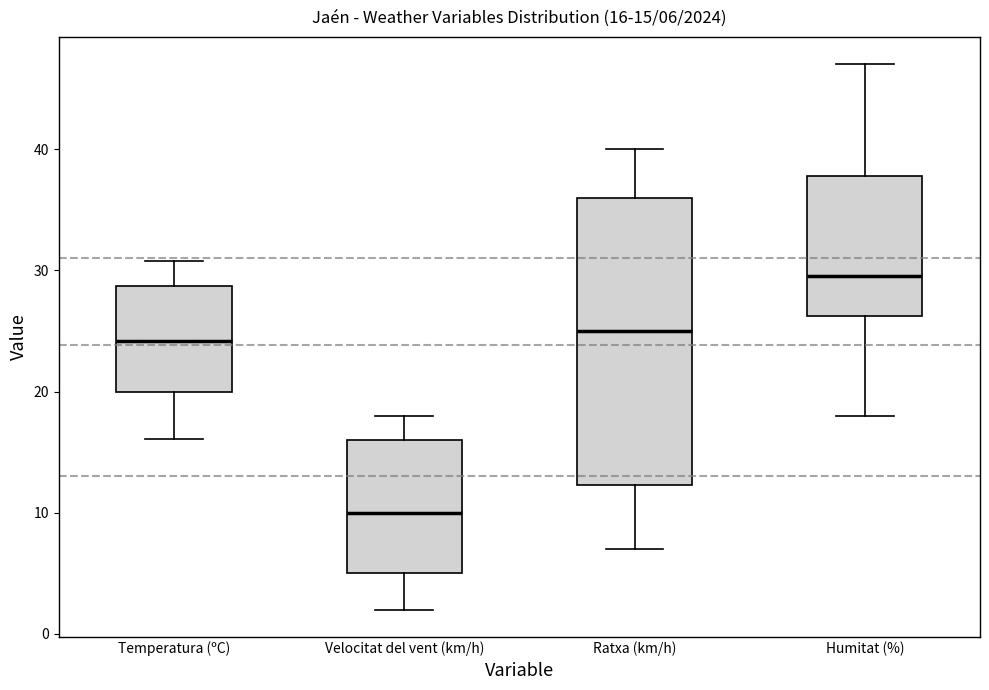

Which box is the tallest, from its lower edge to its upper edge?

Ratxa (km/h)